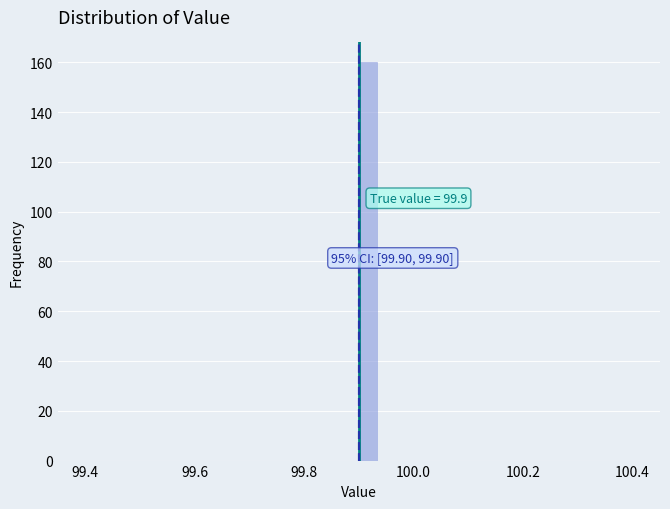

Read against the x-axis, roughly where is the centre of the tallest bar?

99.92